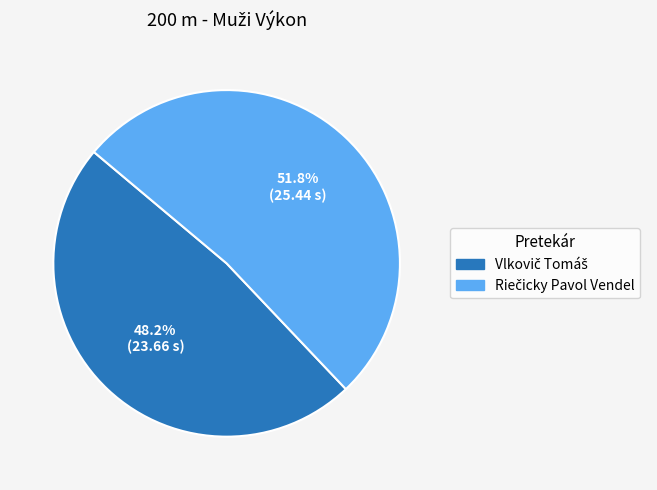

Does any single category account for the majority?

Yes